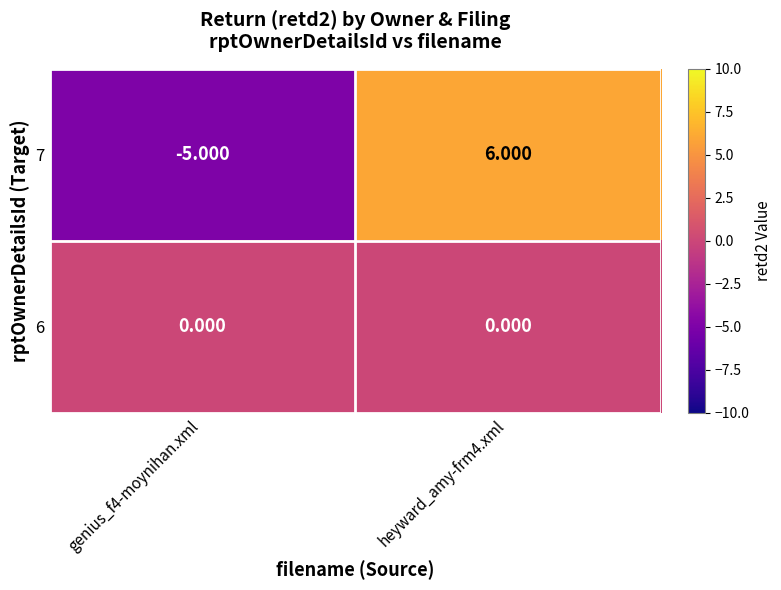

Is the value of 7 at genius_f4-moynihan.xml greater than the value of 6 at genius_f4-moynihan.xml?

No